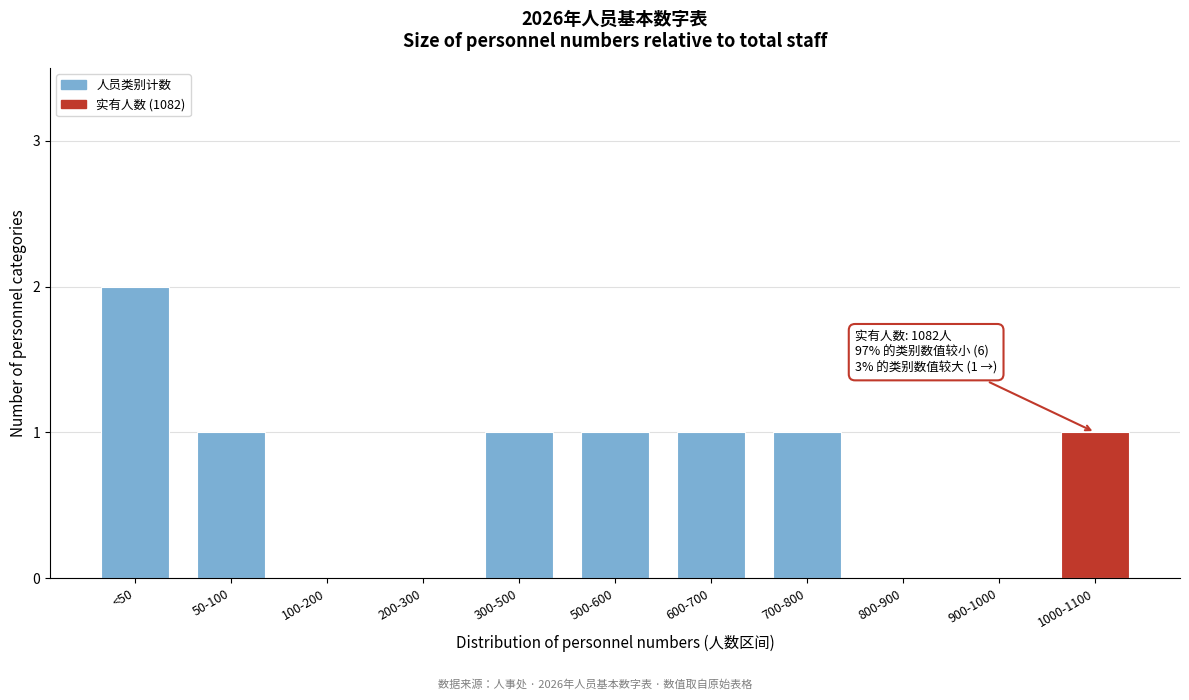

Reading left to right, what are all the values shown in this chart?

<50=2	50-100=1	100-200=0	200-300=0	300-500=1	500-600=1	600-700=1	700-800=1	800-900=0	900-1000=0	1000-1100=1